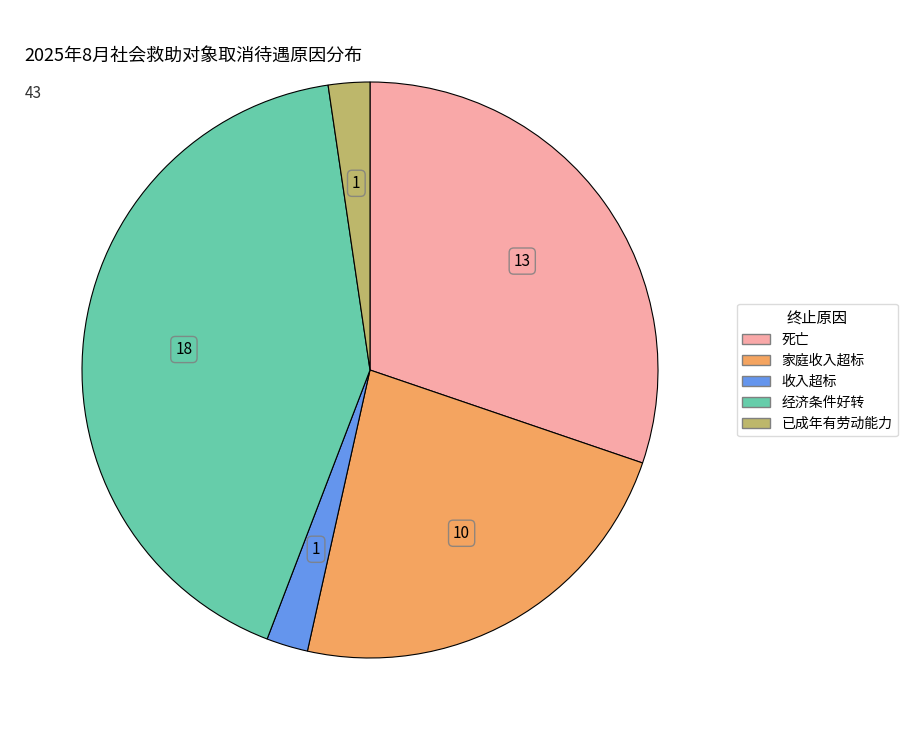

Is there any slice that represents more than half of the pie?

No